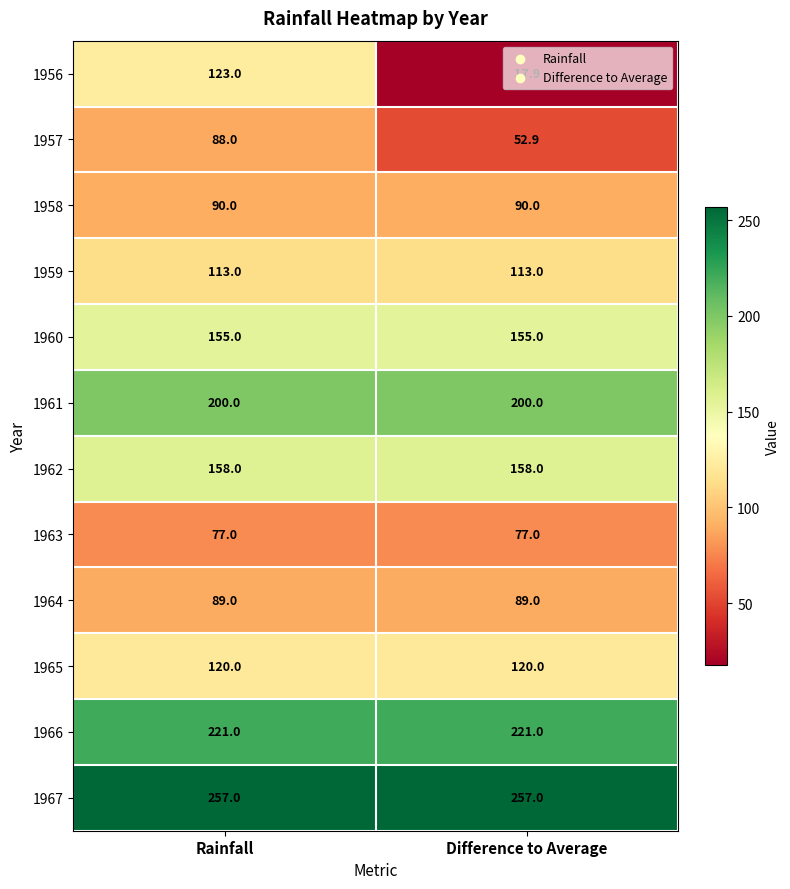

Which series has the largest total across all categories?

1967